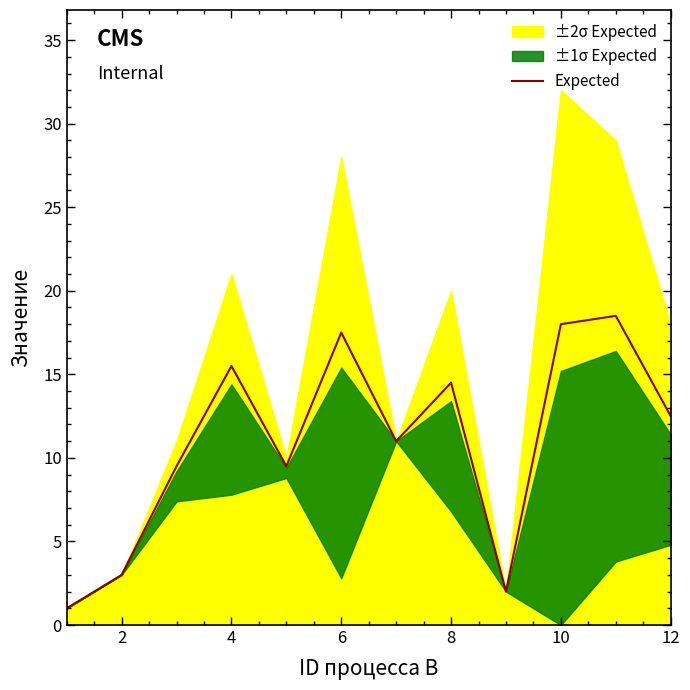

What is the sum of all values?

132.5